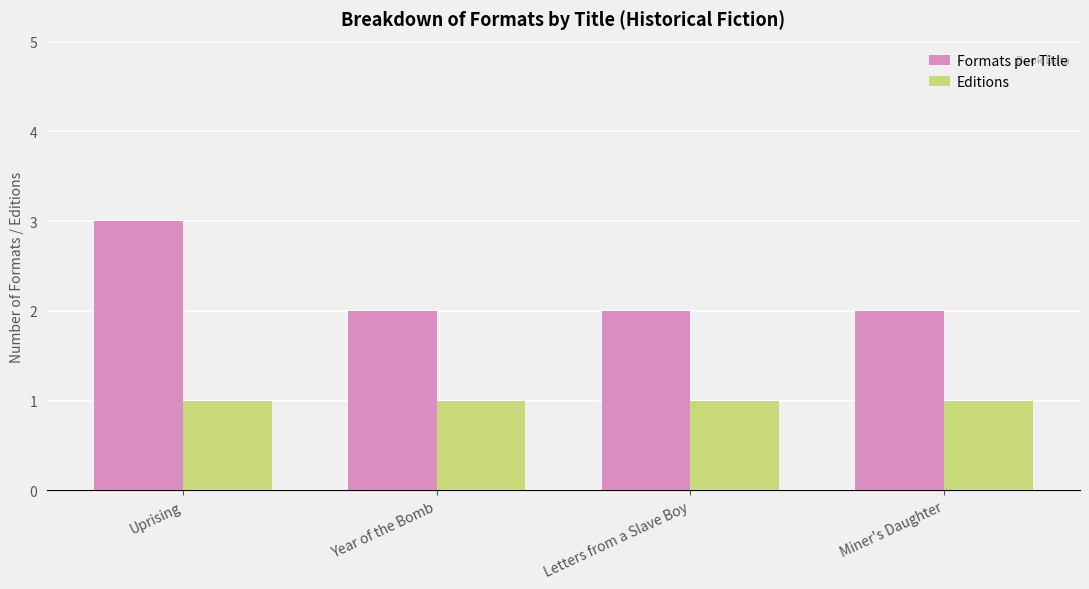

The value of Editions at Uprising is 1. True or false?

True